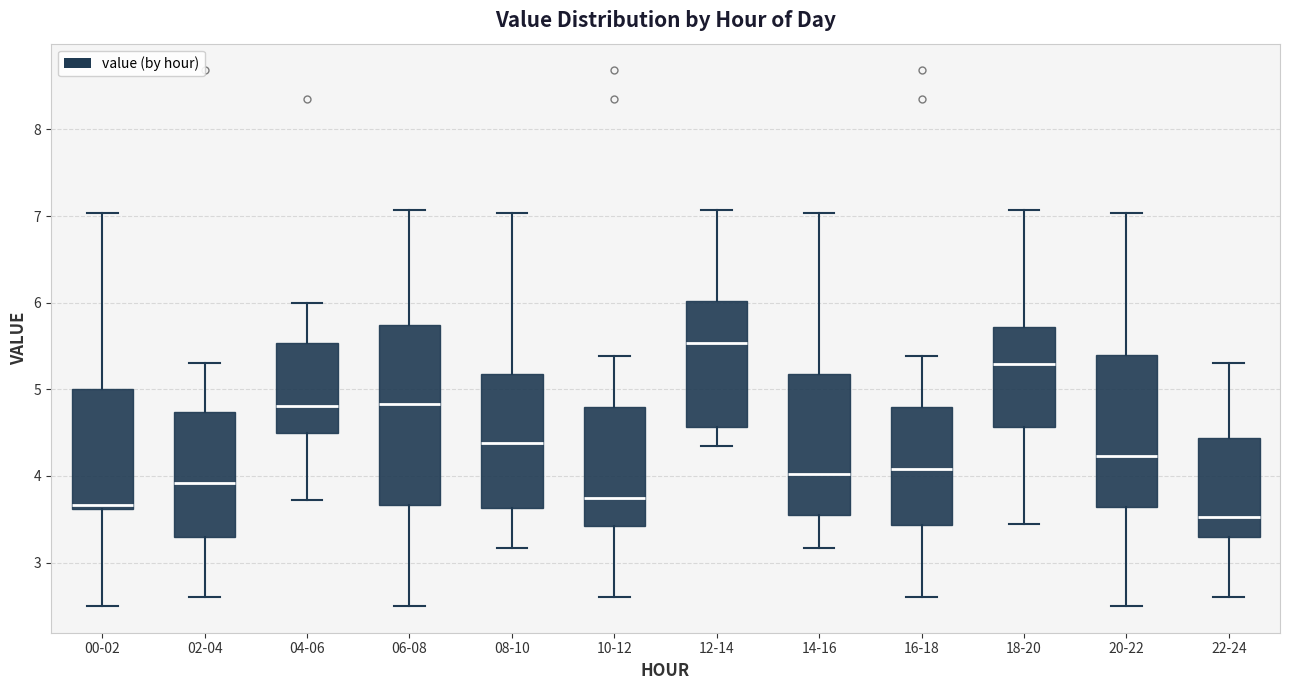

Comparing the boxes themselves (not the whiskers), which one is the tallest?

06-08